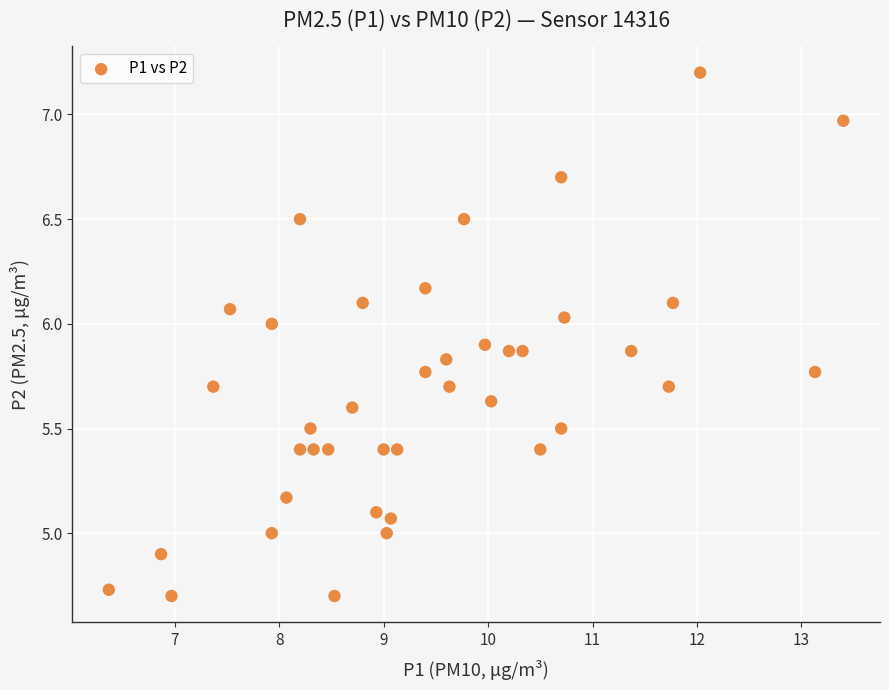

What is the range of Y values (max minus min)?

2.5